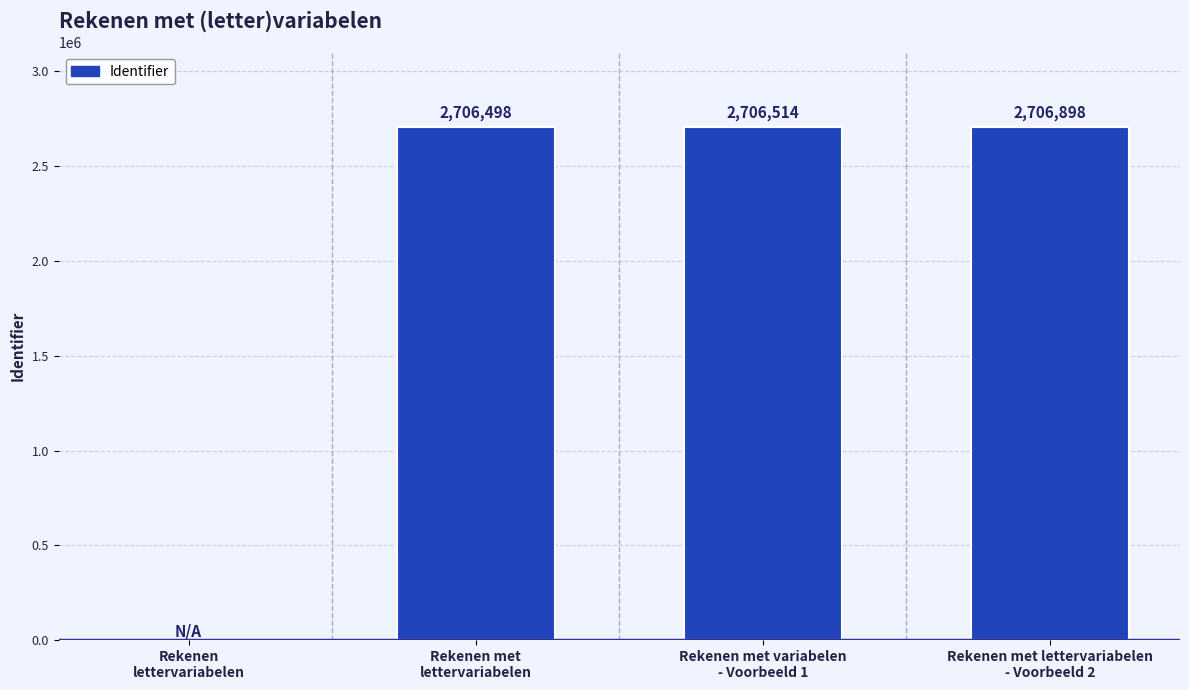

What is the maximum value shown in the chart?

2706898